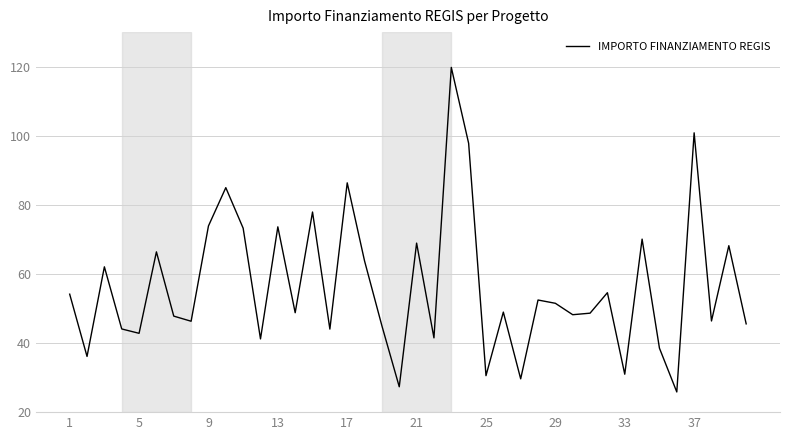

What is the maximum value shown in the chart?

119.8